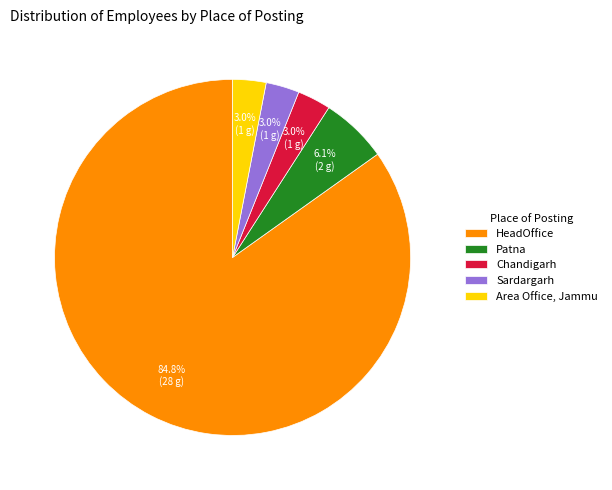

Which category has the biggest portion of the pie?

HeadOffice